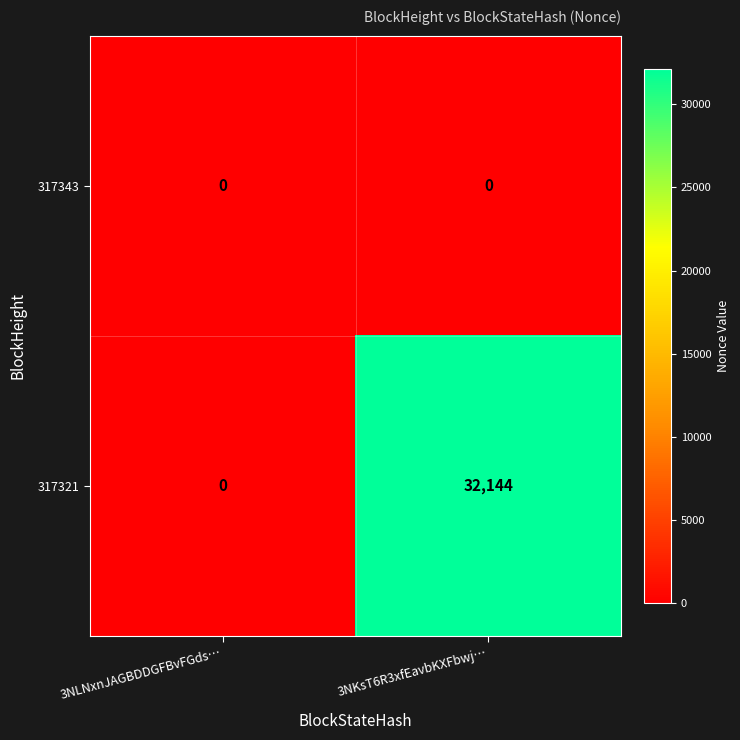

What is the total value across all series at 3NKsT6R3xfEavbKXFbwj…?

32144